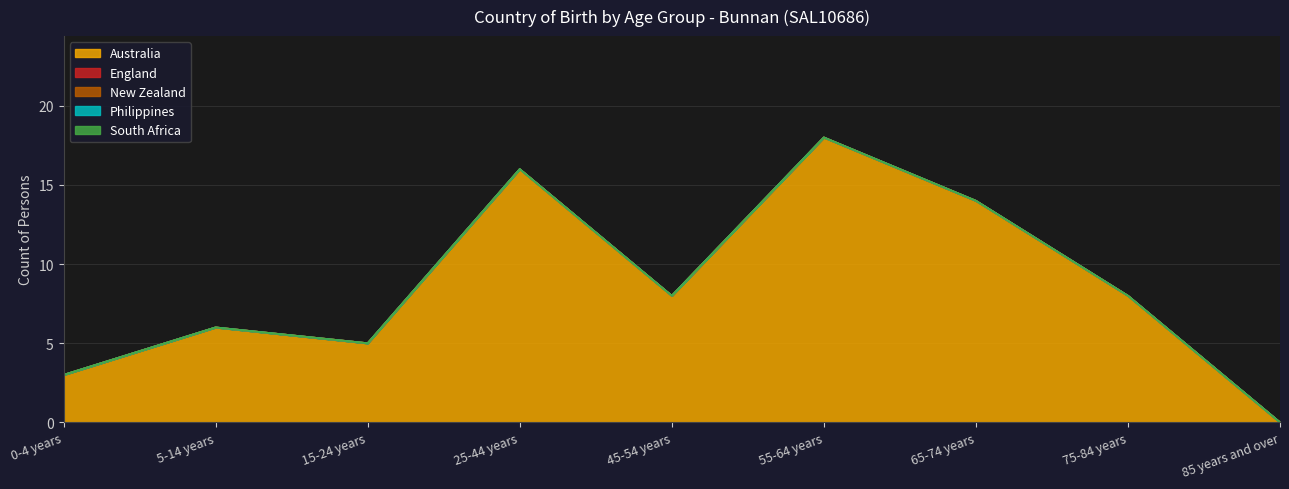

True or false: Philippines and South Africa cross at least once.

False